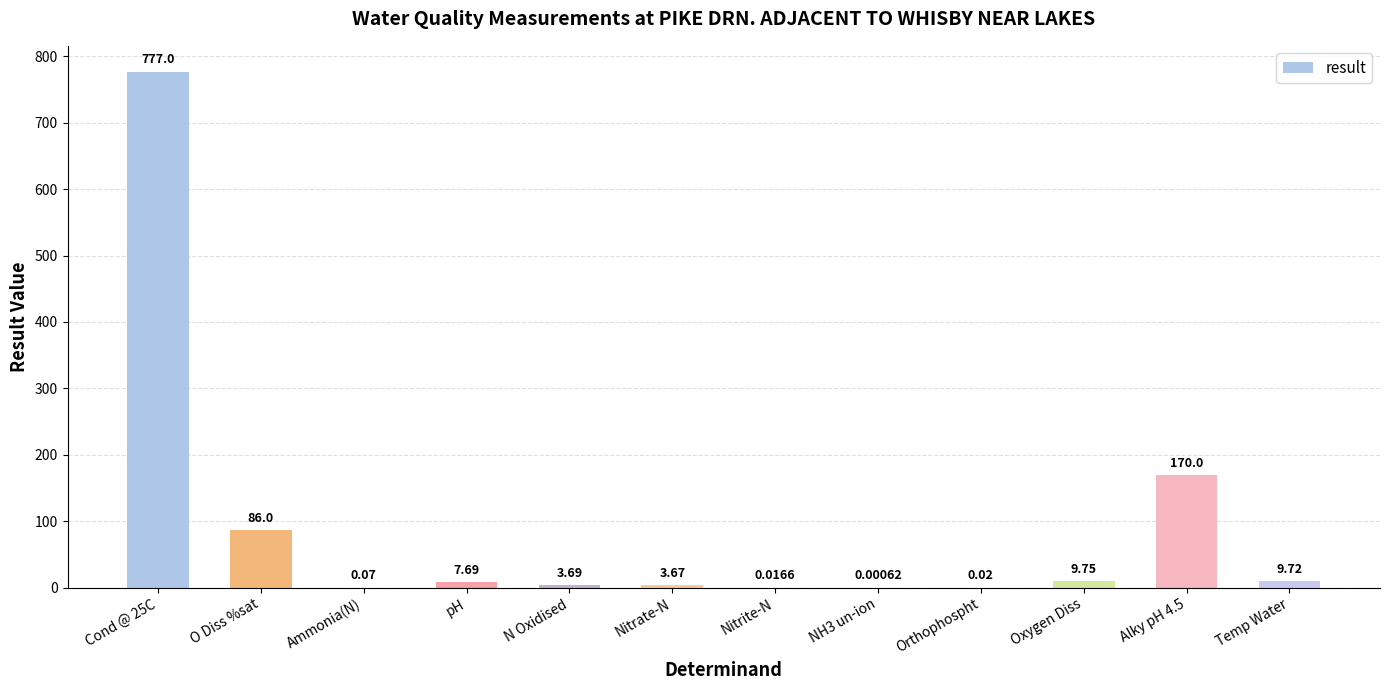

What is the difference between the values at Nitrite-N and Oxygen Diss?

9.7